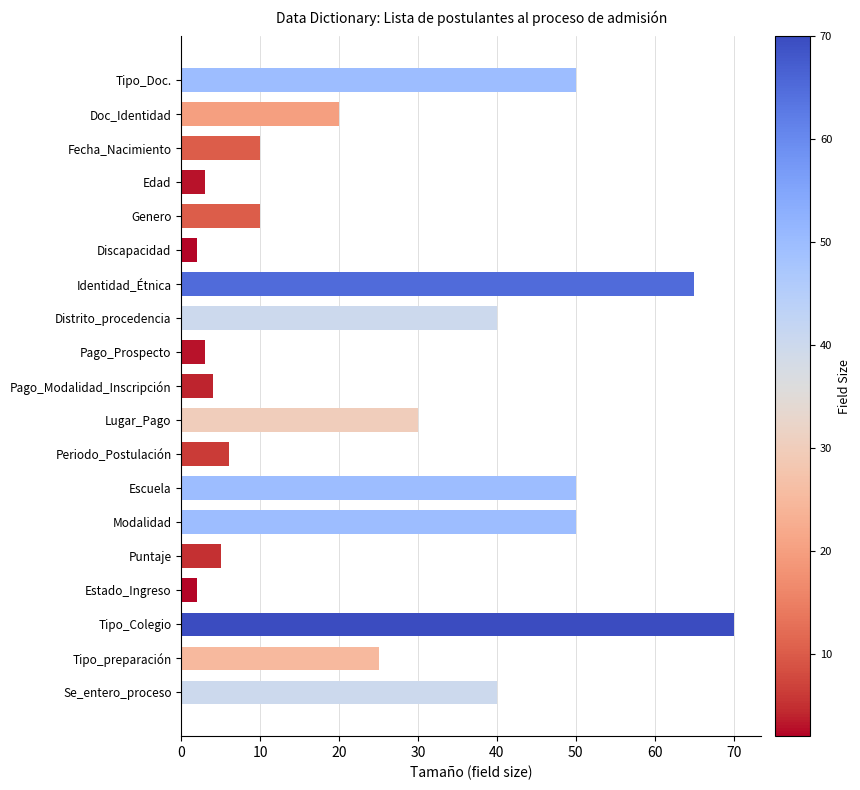

Reading bottom to top, extract all data points from this chart.

Se_entero_proceso=40	Tipo_preparación=25	Tipo_Colegio=70	Estado_Ingreso=2	Puntaje=5	Modalidad=50	Escuela=50	Periodo_Postulación=6	Lugar_Pago=30	Pago_Modalidad_Inscripción=4	Pago_Prospecto=3	Distrito_procedencia=40	Identidad_Étnica=65	Discapacidad=2	Genero=10	Edad=3	Fecha_Nacimiento=10	Doc_Identidad=20	Tipo_Doc.=50